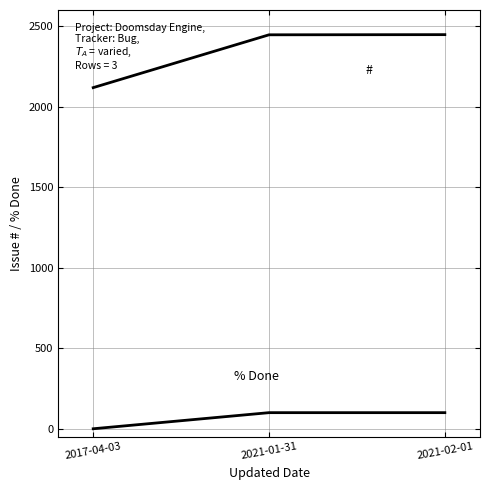

Reading left to right, list all the values displayed in this chart.

#: 2017-04-03=2118	2021-01-31=2446	2021-02-01=2447
% Done: 2017-04-03=0	2021-01-31=100	2021-02-01=100